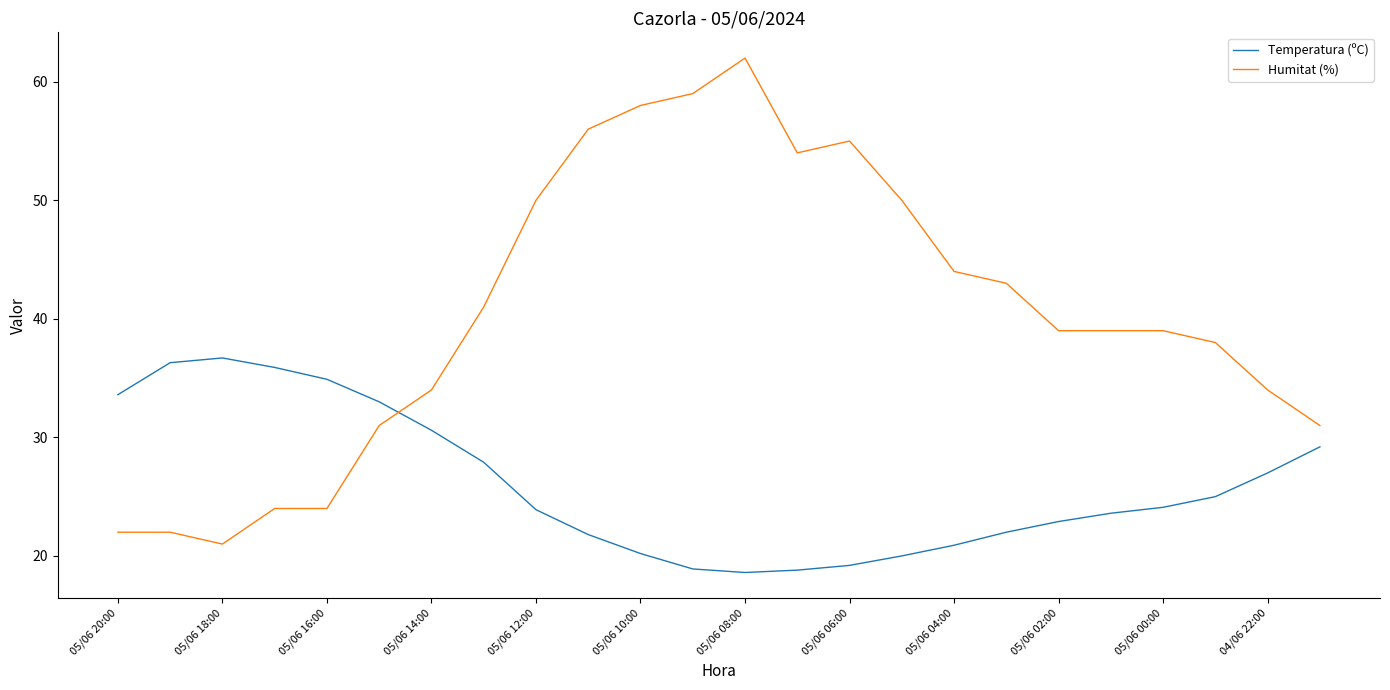

What is the difference between the maximum and minimum values in the Temperatura (ºC) series?

18.1